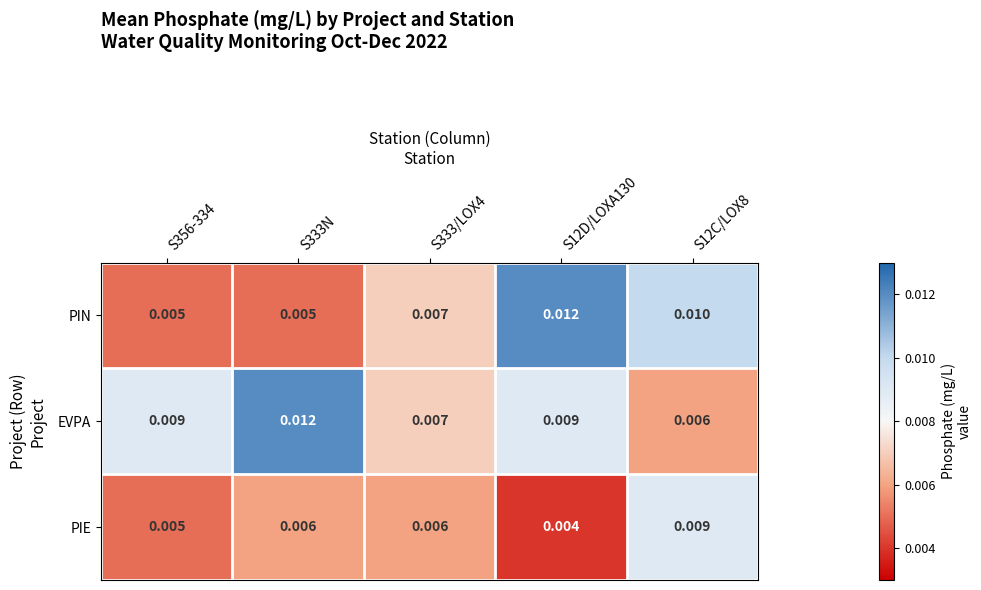

Is the value of PIE at S12D/LOXA130 greater than the value of PIN at S333N?

No